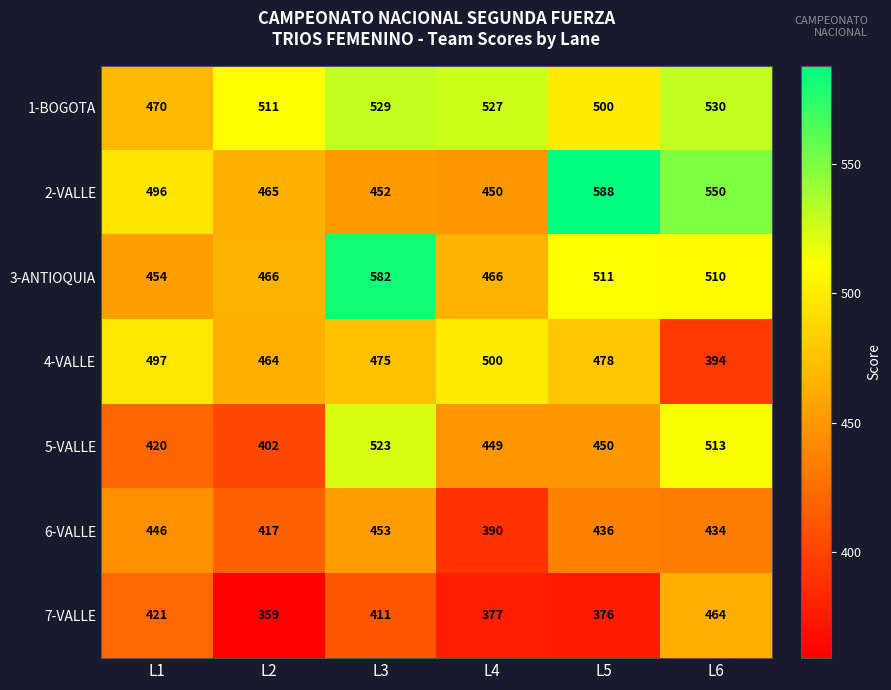

What is the sum of all 2-VALLE values?

3001